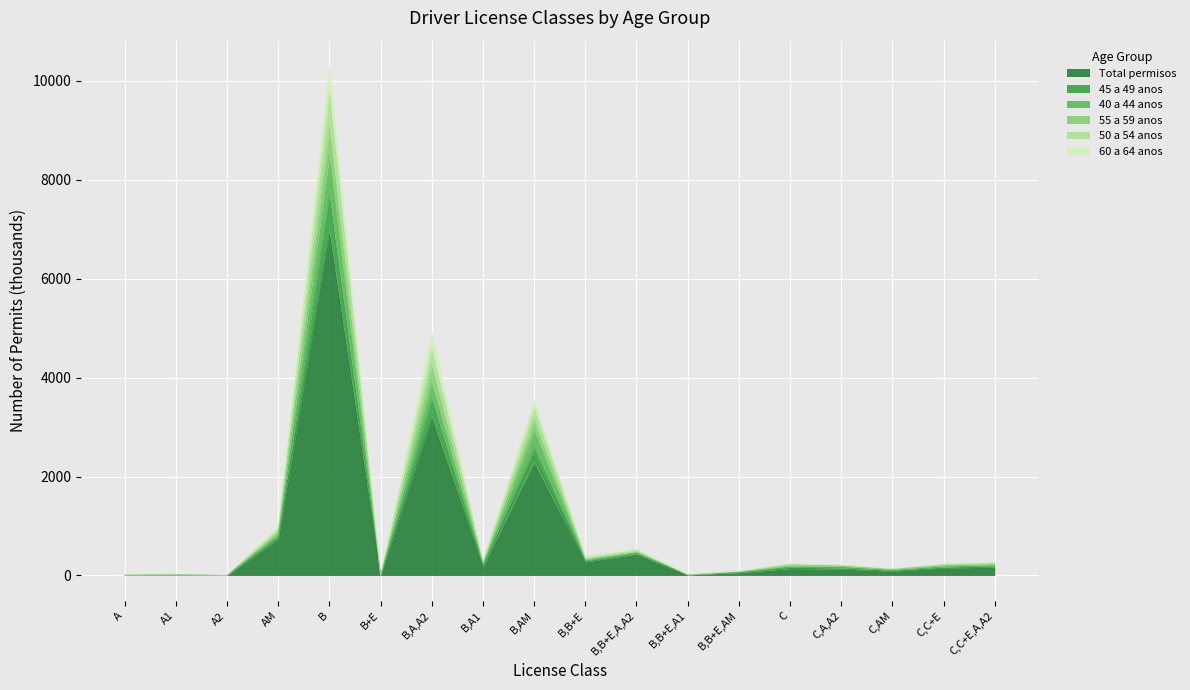

What is the average value of the 40 a 44 anos series?

1010.2